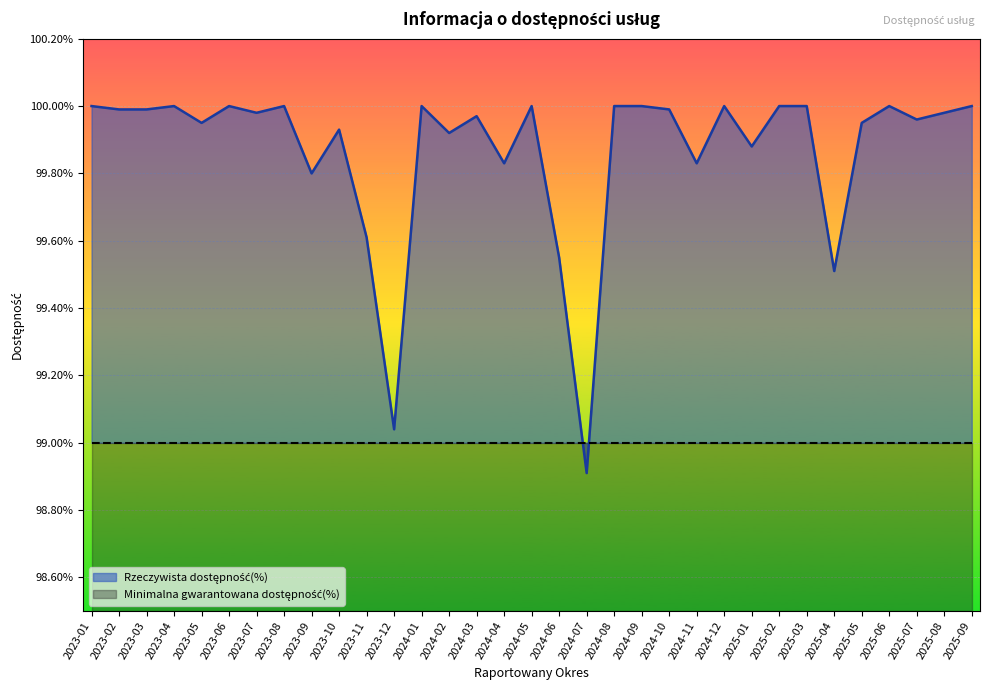

Which category has the highest value across all series?

2023-01